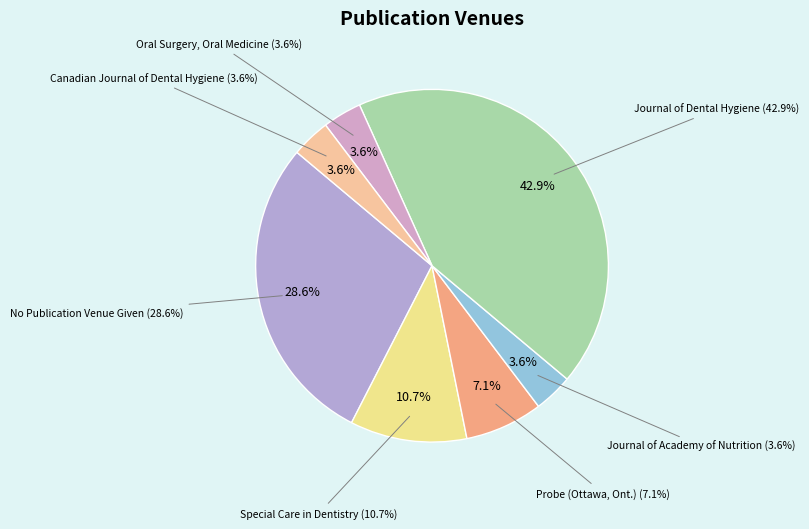

Does No Publication Venue Given account for over 50% of the chart?

No